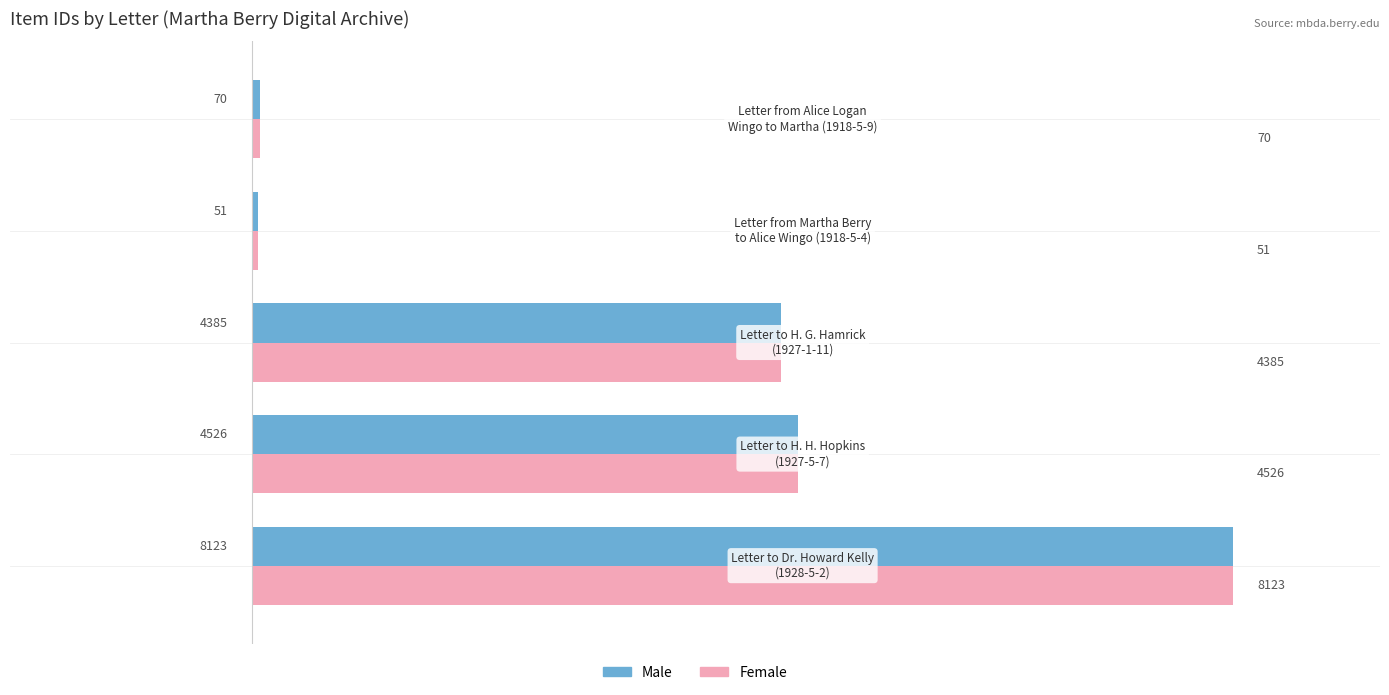

What is the sum of all Male values?

17155